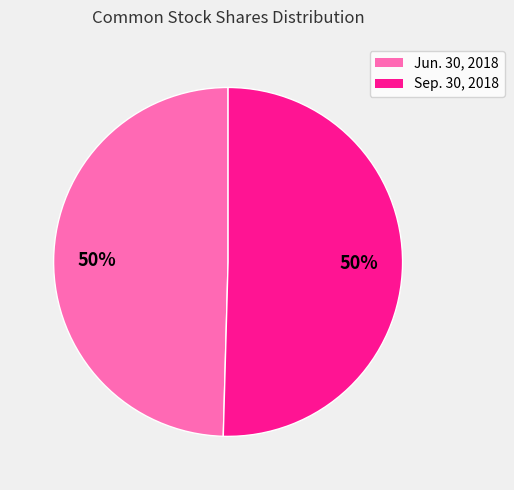

What percentage is the Jun. 30, 2018 slice, to the nearest percent?

50%